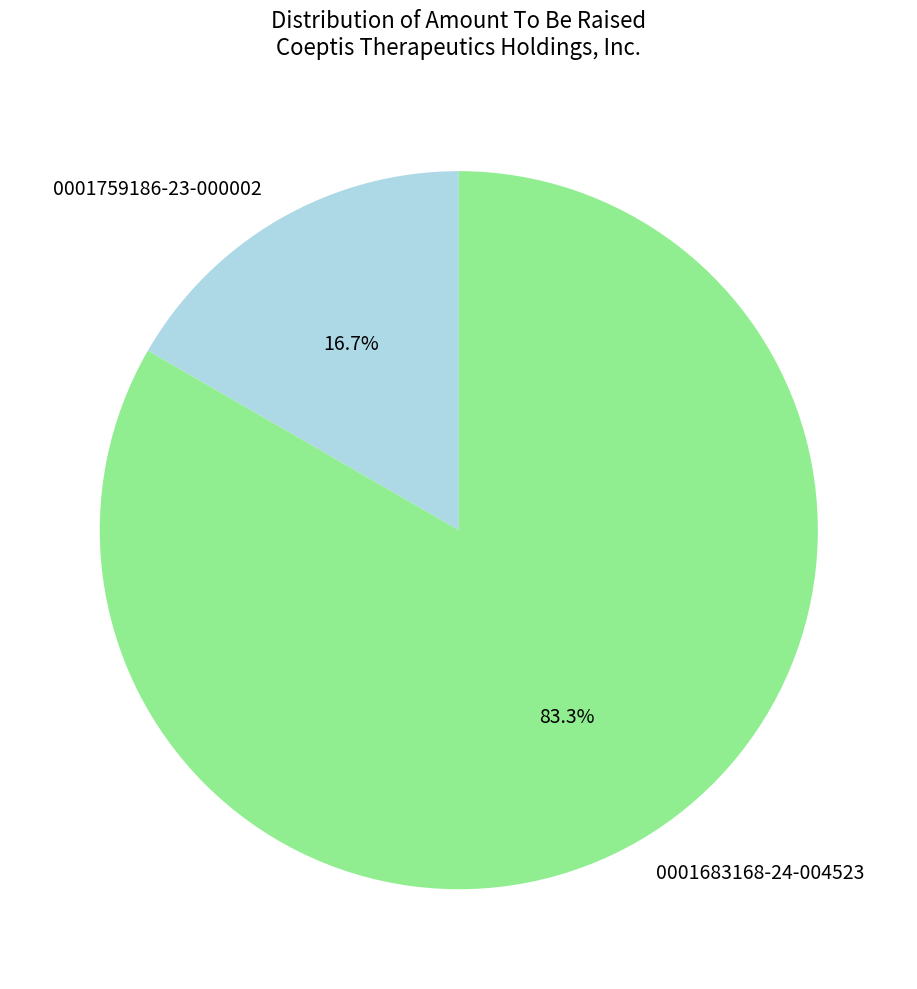

Count the number of slices in the pie.

2